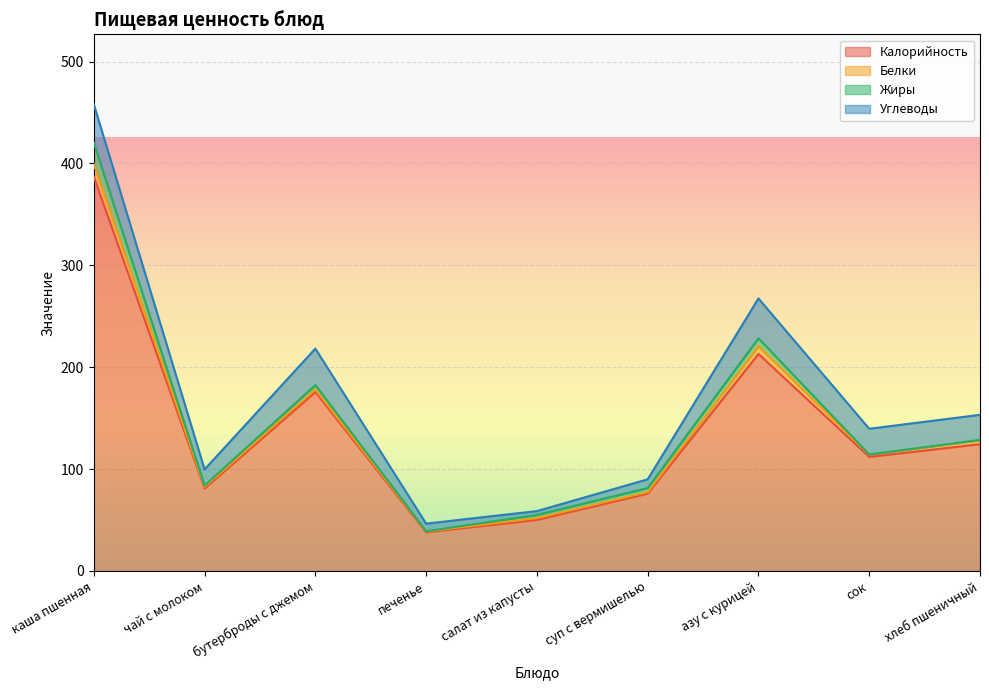

Which has a higher value, салат из капусты or каша пшенная?

каша пшенная